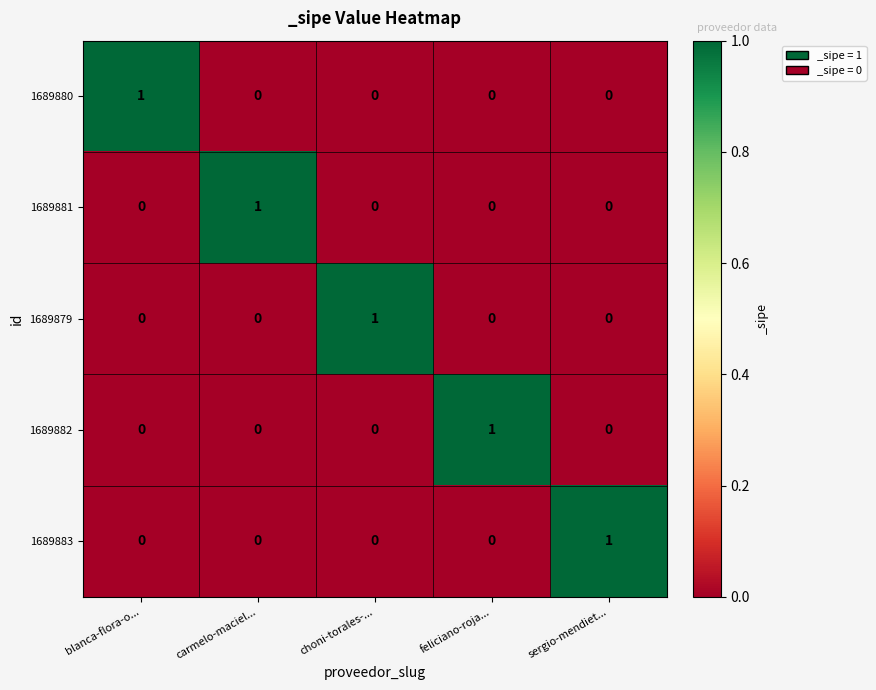

The value of 1689883 at blanca-flora-o... is 1. True or false?

False